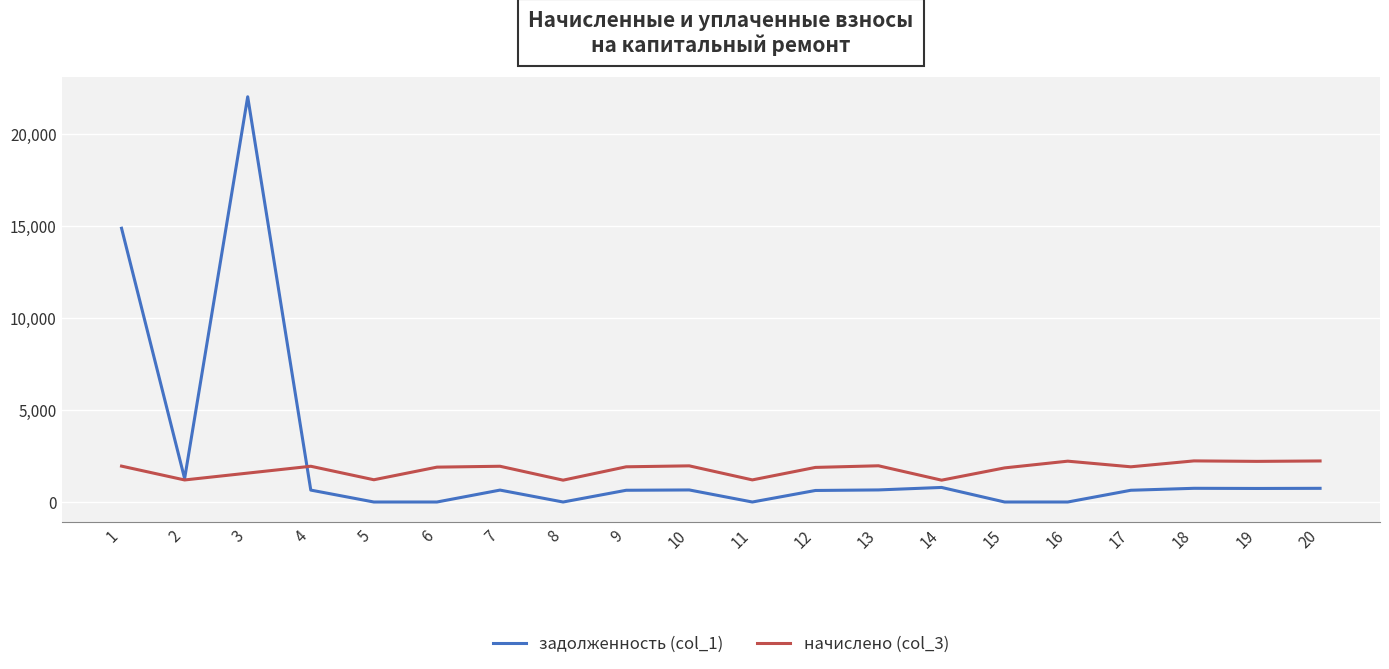

List the series in order of their peak value, highest first.

задолженность (col_1), начислено (col_3)